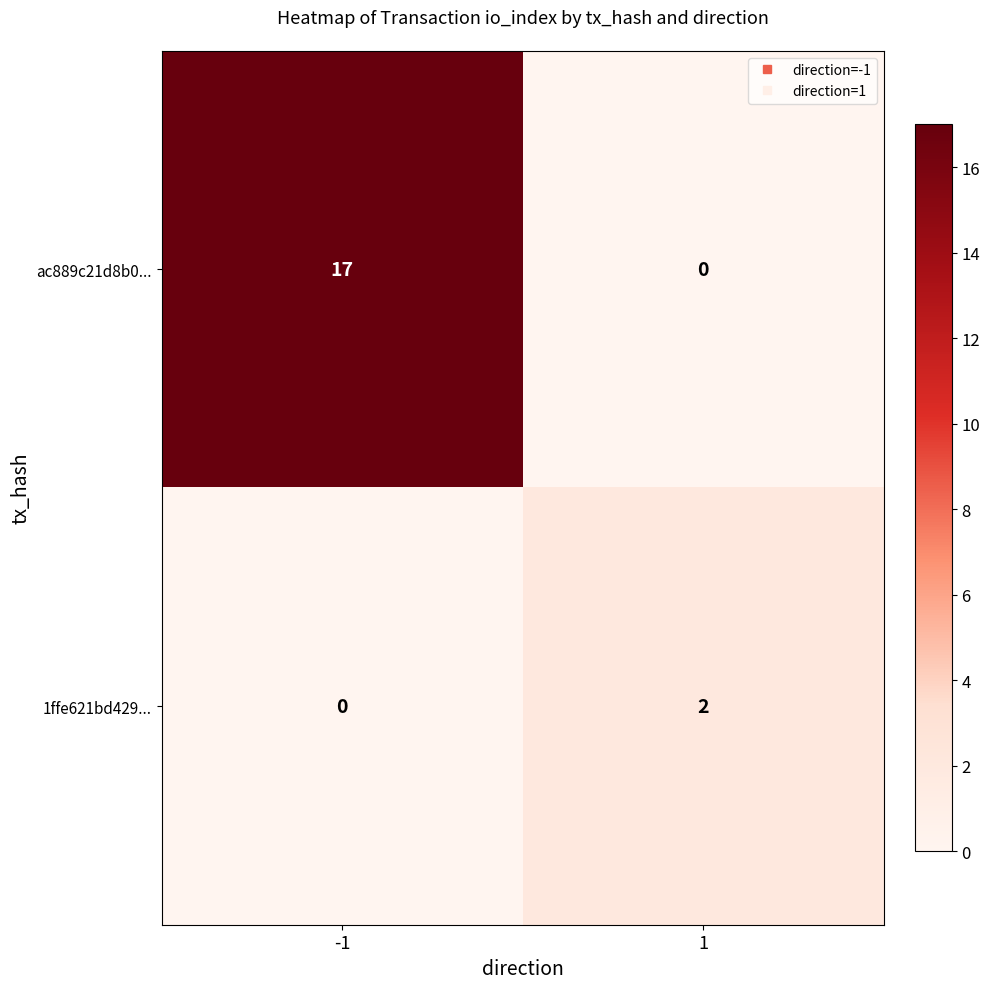

Rank the categories by ac889c21d8b0... value from highest to lowest.

-1, 1